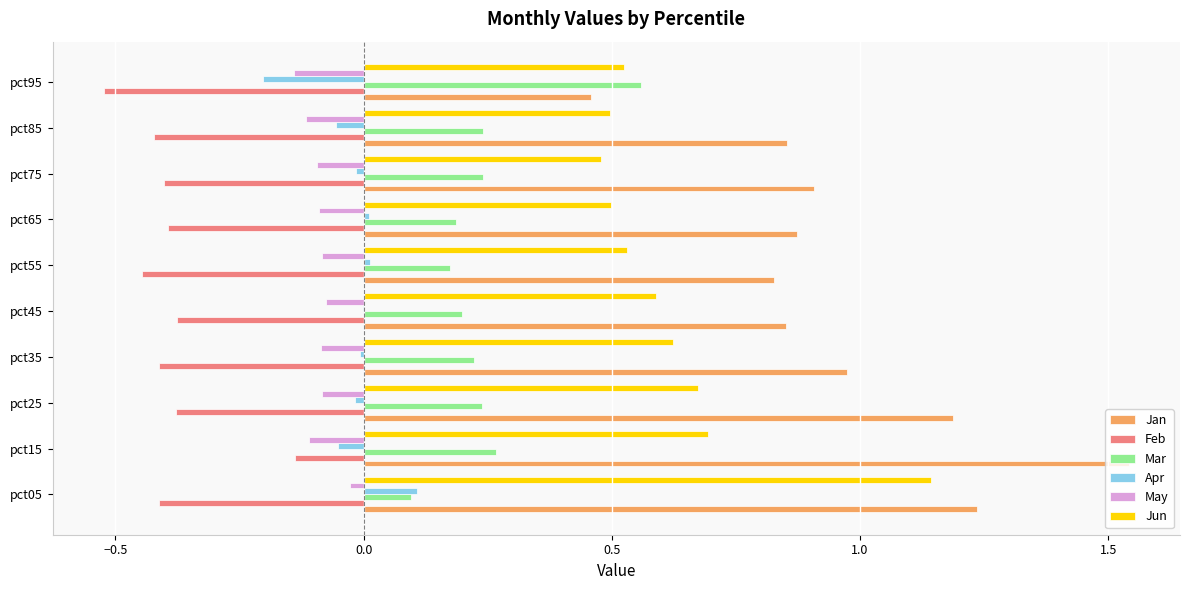

What is the sum of all Jun values?

6.2